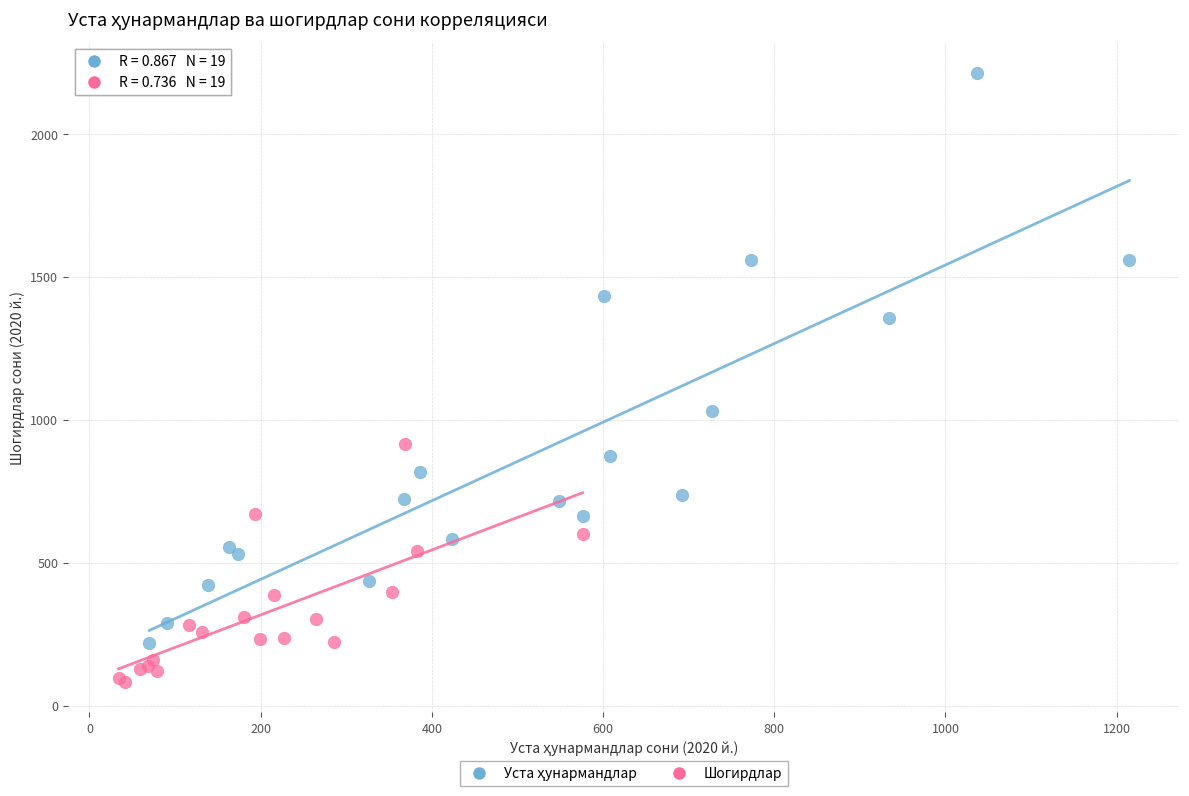

Which series contains the lowest Y value?

Шогирдлар